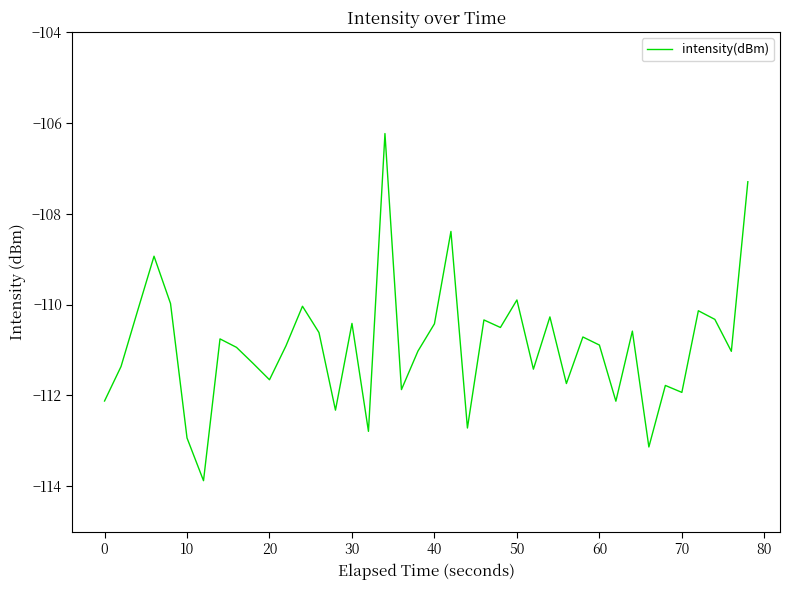

What is the maximum value shown in the chart?

-106.2